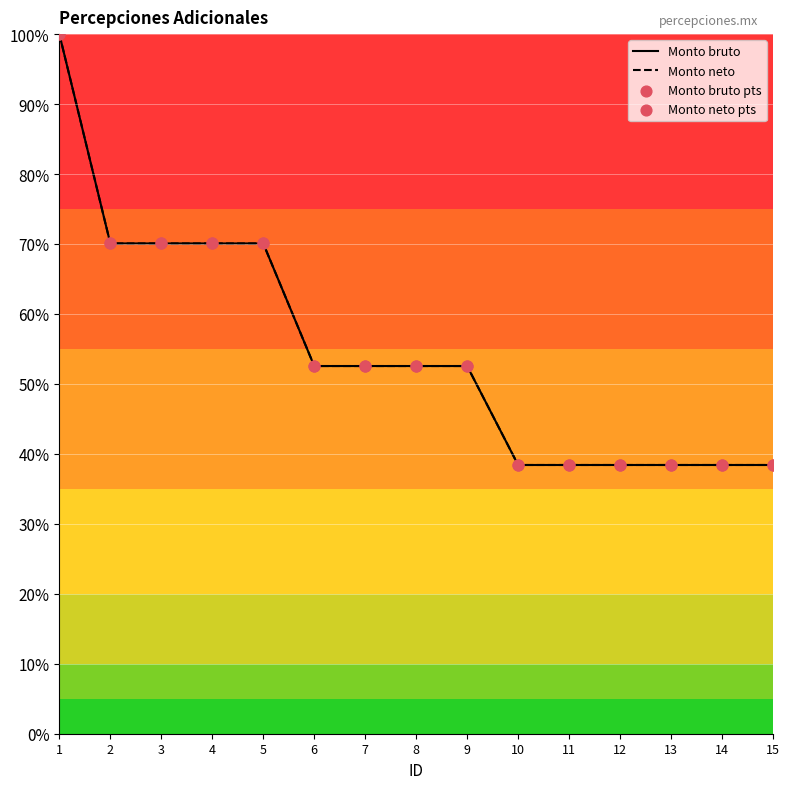

Which series reaches the maximum Y coordinate?

Monto bruto